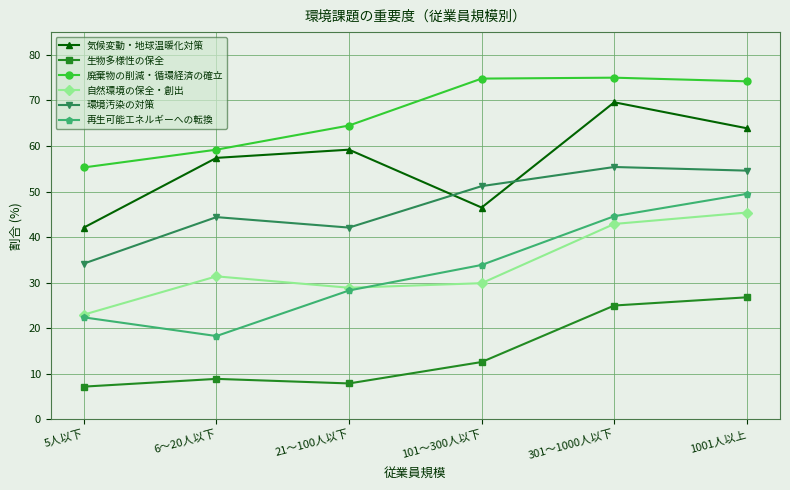

What is the sum of all 再生可能エネルギーへの転換 values?

197.0